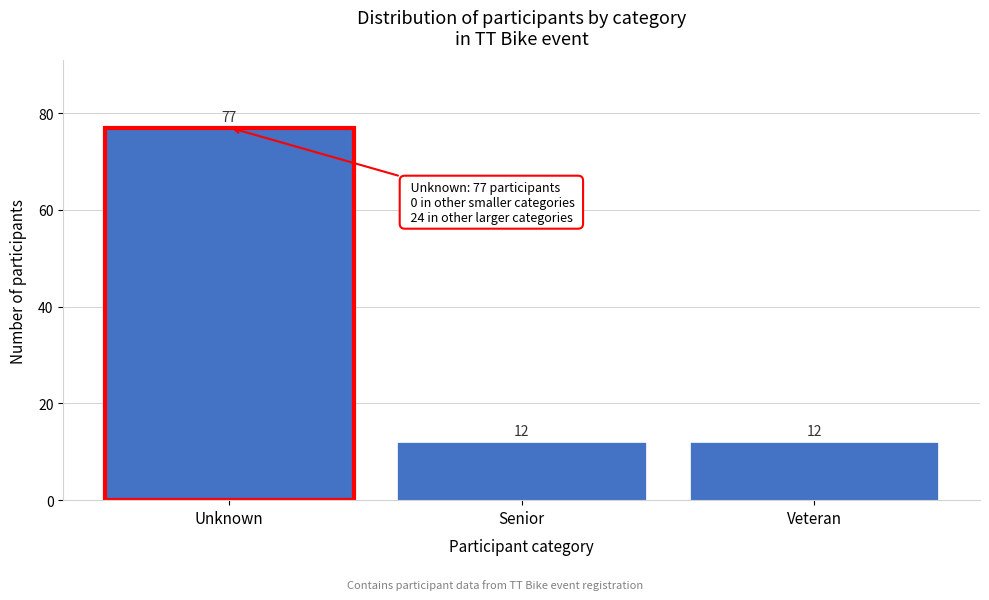

Reading right to left, extract all data points from this chart.

12	12	77